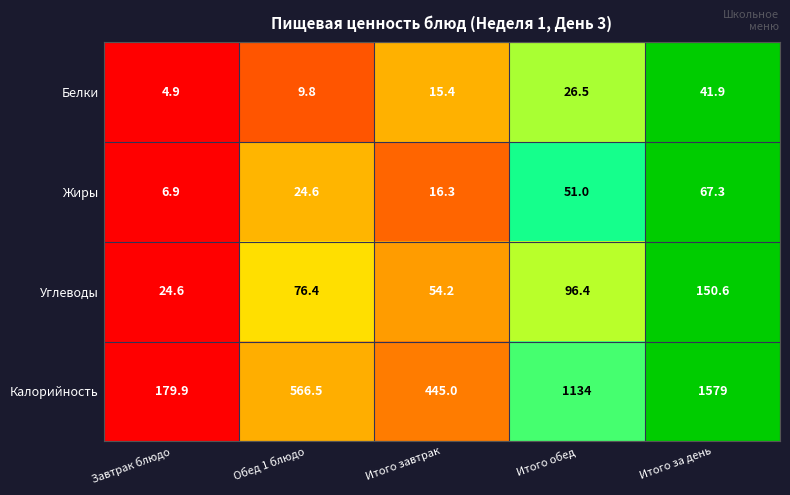

Which series changed the most between Обед 1 блюдо and Итого обед?

Калорийность